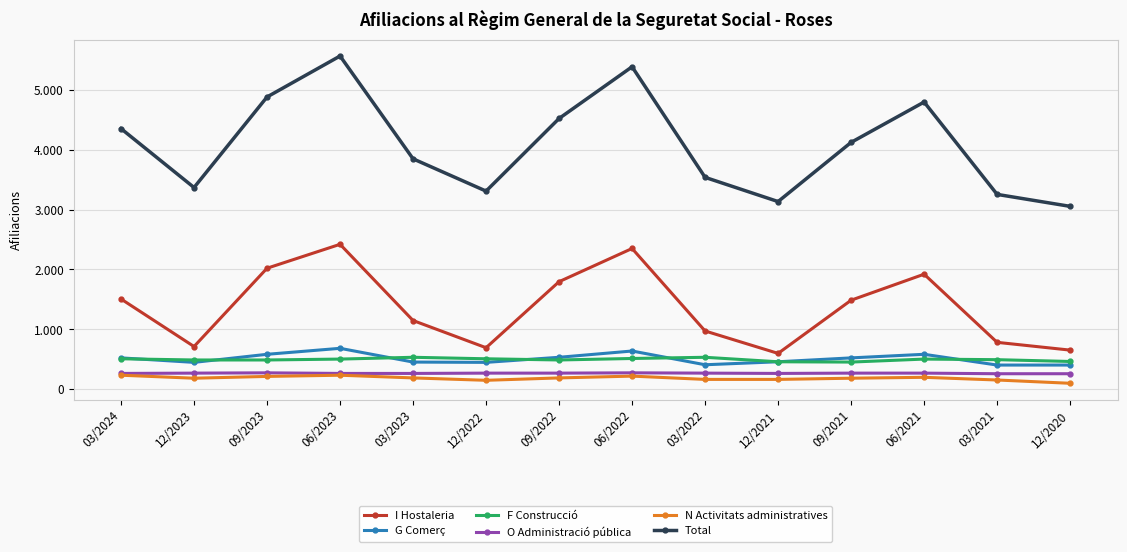

Where is the first local minimum for Total?

12/2023